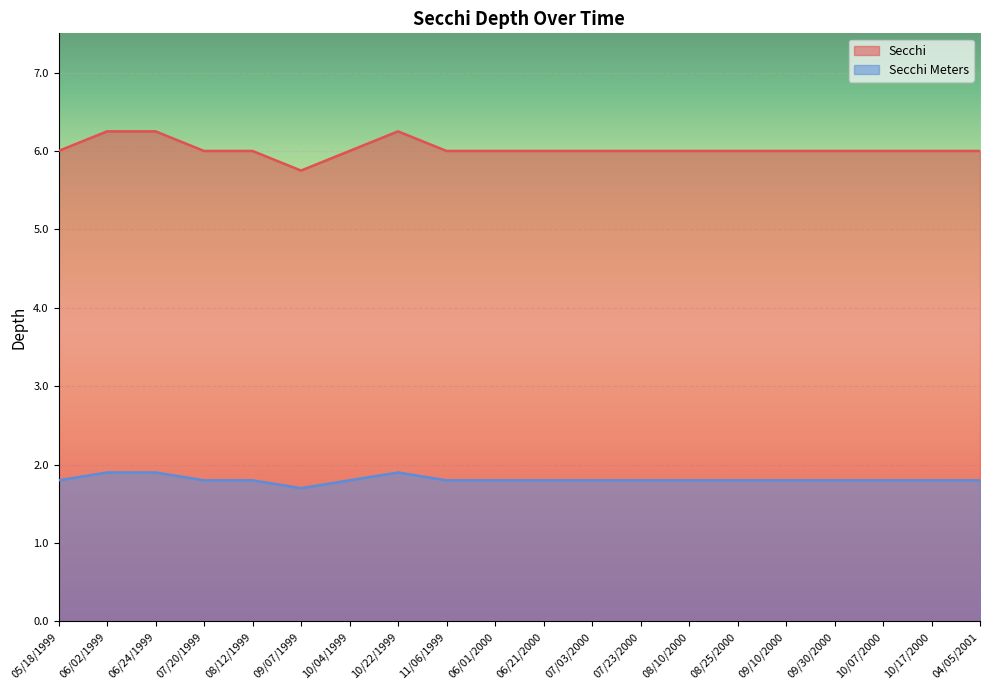

At which category does the chart reach its minimum across all series?

09/07/1999